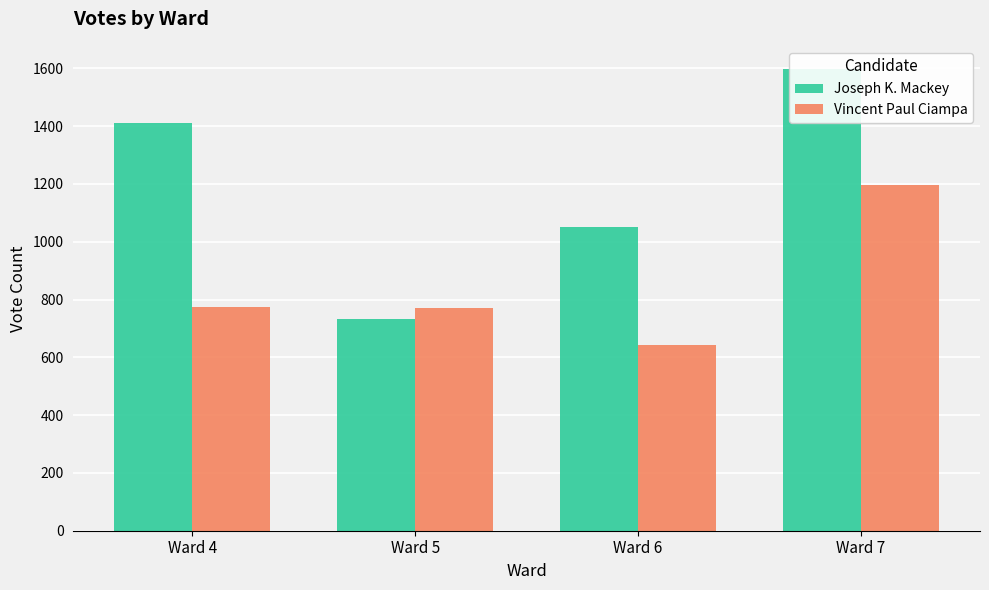

Rank the categories by Joseph K. Mackey value from highest to lowest.

Ward 7, Ward 4, Ward 6, Ward 5